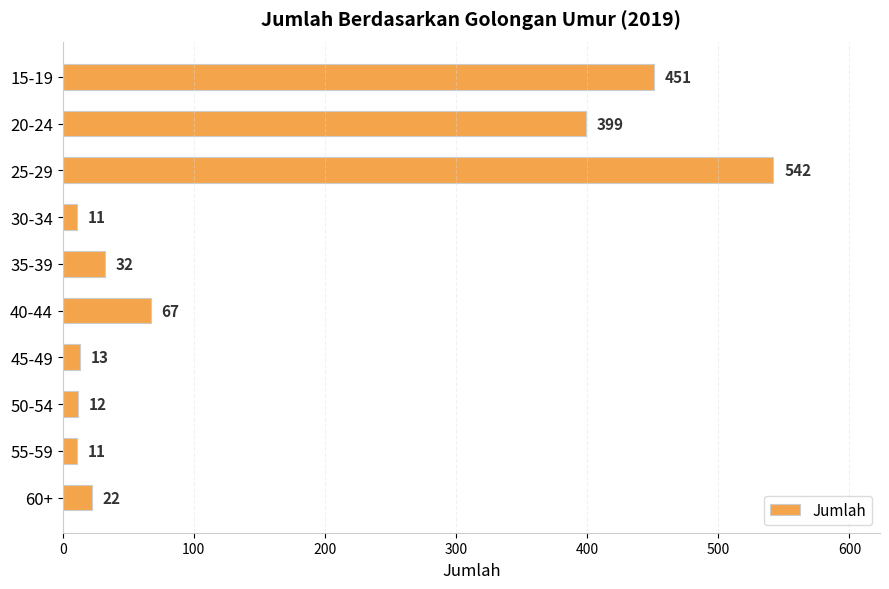

What is the change in value from 15-19 to 45-49?

-438